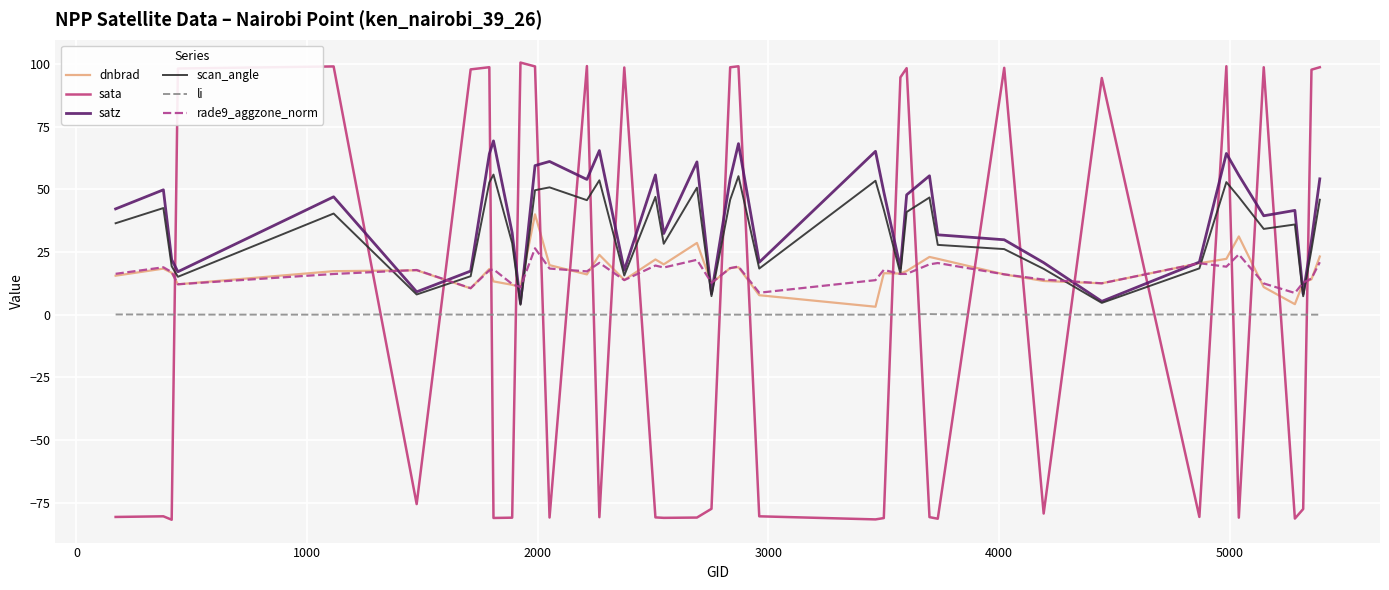

True or false: sata and dnbrad intersect in this chart.

True